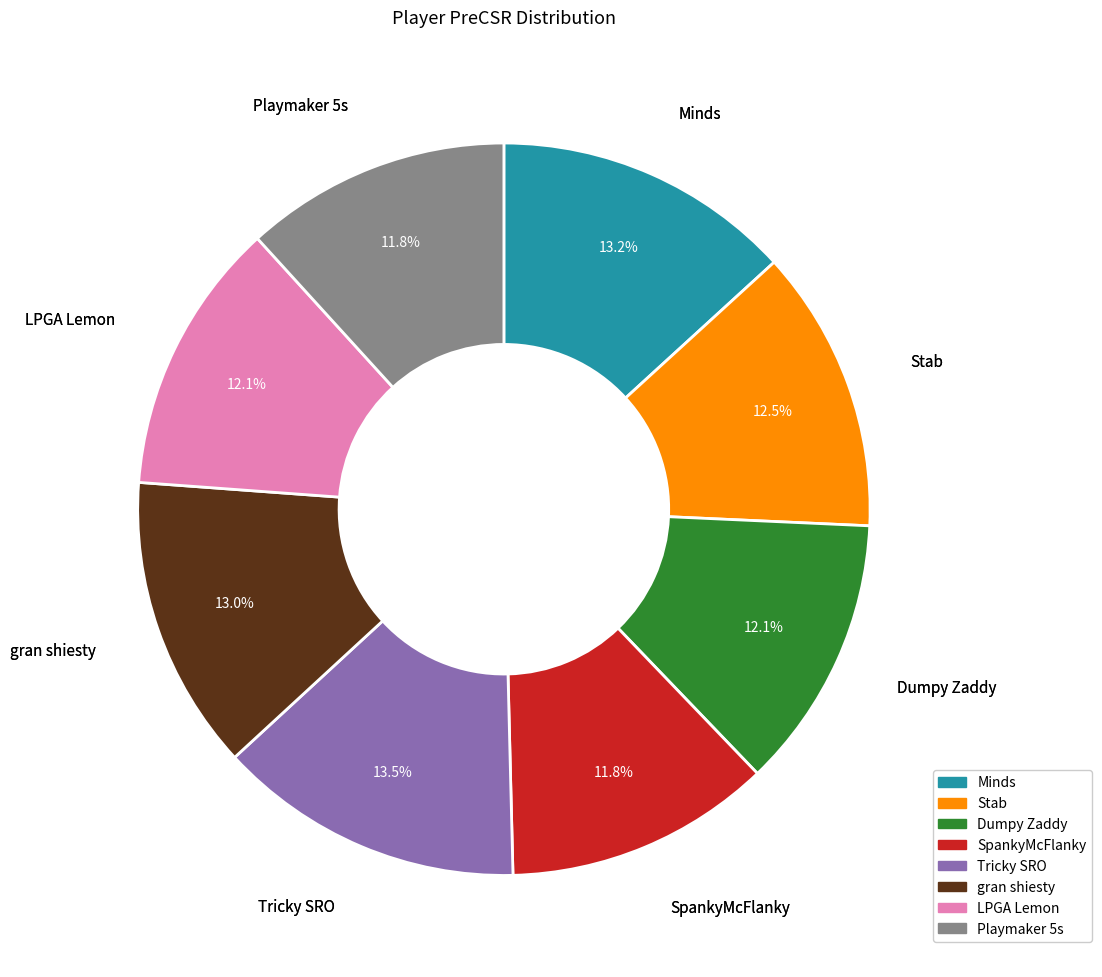

Approximately how many times larger is the value at Stab compared to Minds?

0.9